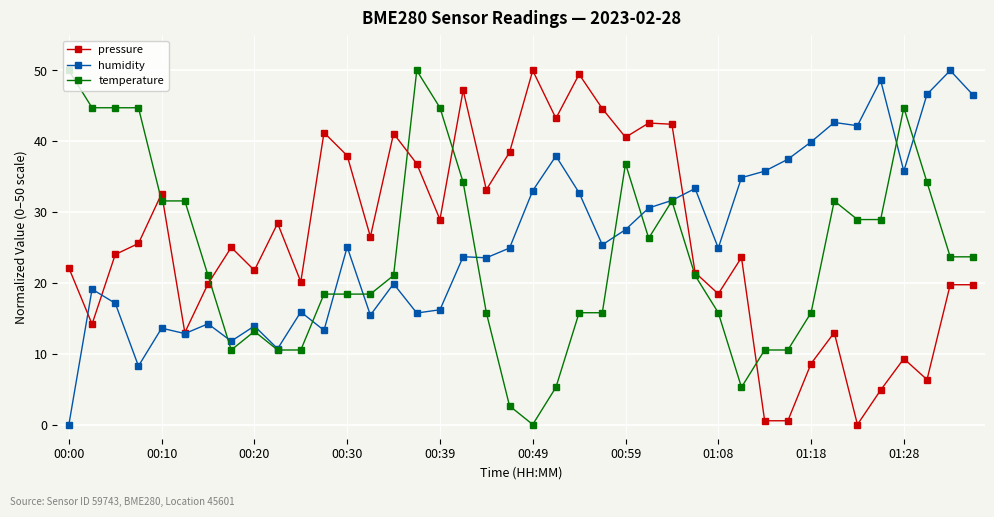

What are all the series names shown in the legend?

pressure, humidity, temperature